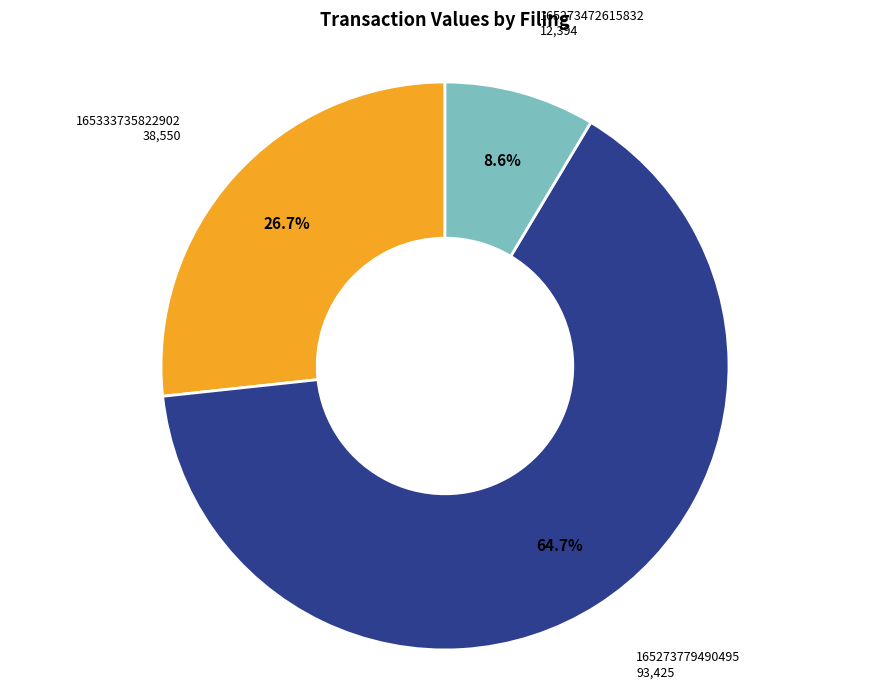

Does any single category account for the majority?

Yes